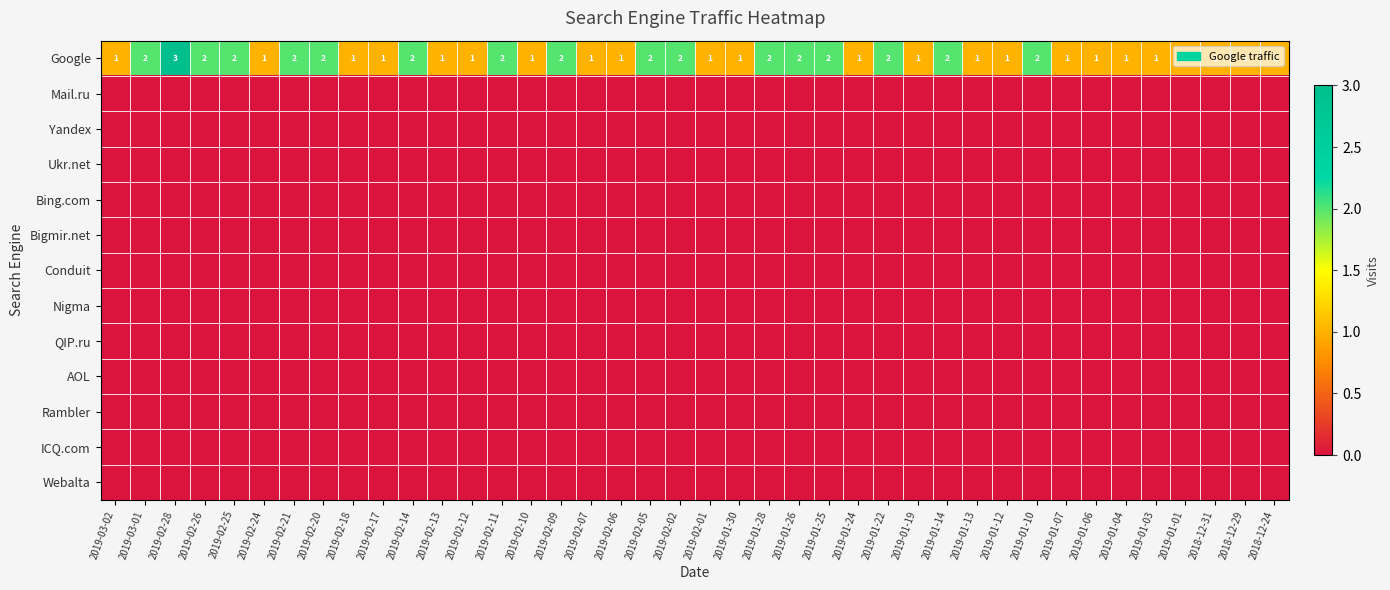

Is it true that Google equals 3 at 2019-02-05?

False